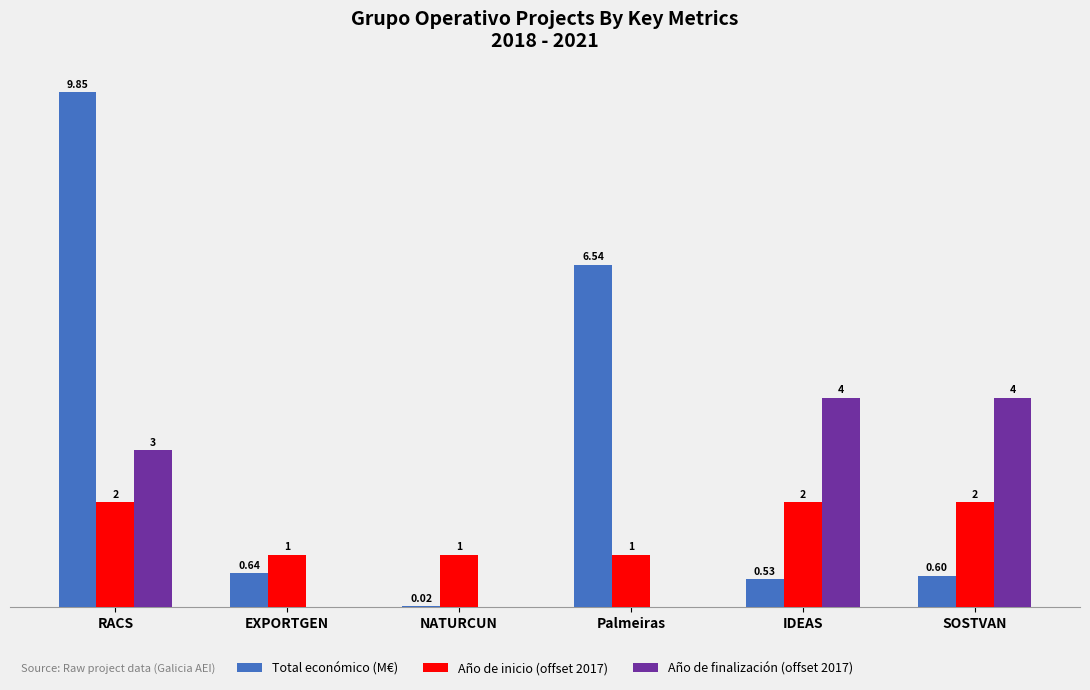

At which label is Total económico (M€) closest to 4?

Palmeiras